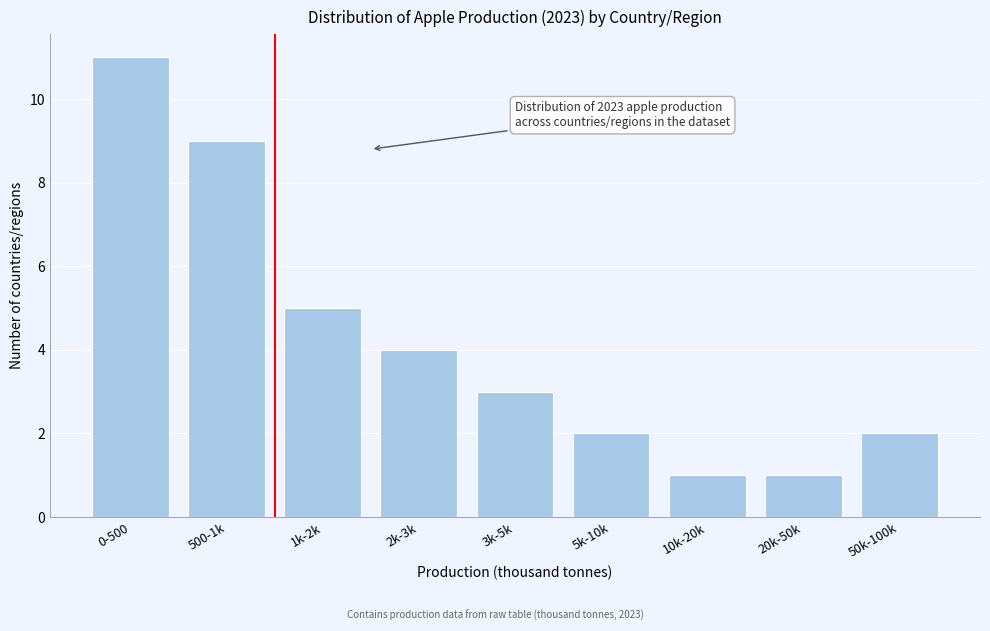

Reading left to right, transcribe all the data shown in this chart.

11	9	5	4	3	2	1	1	2